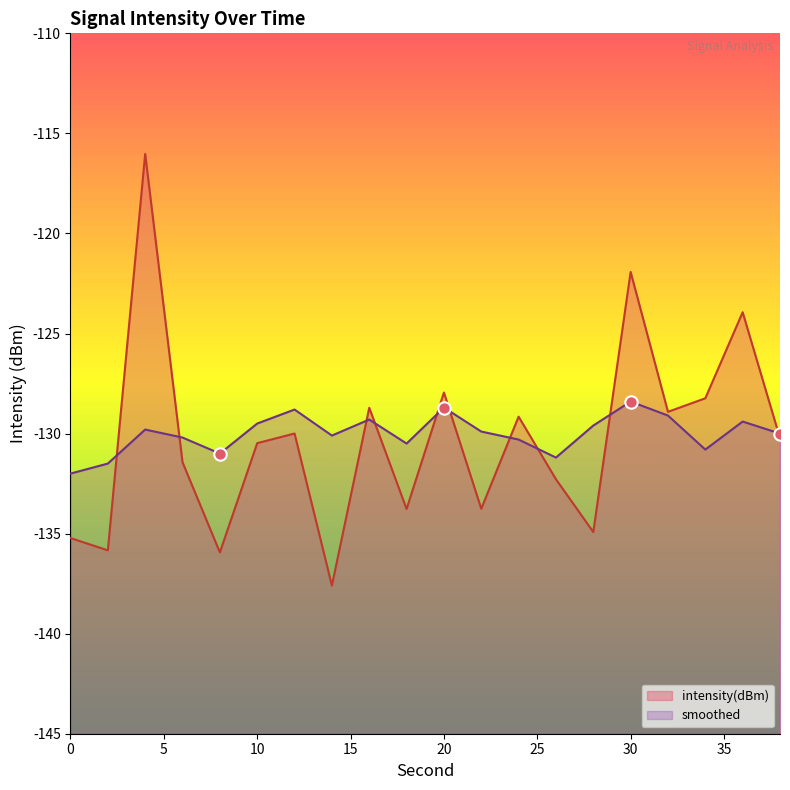

Which series has the largest total across all categories?

smoothed